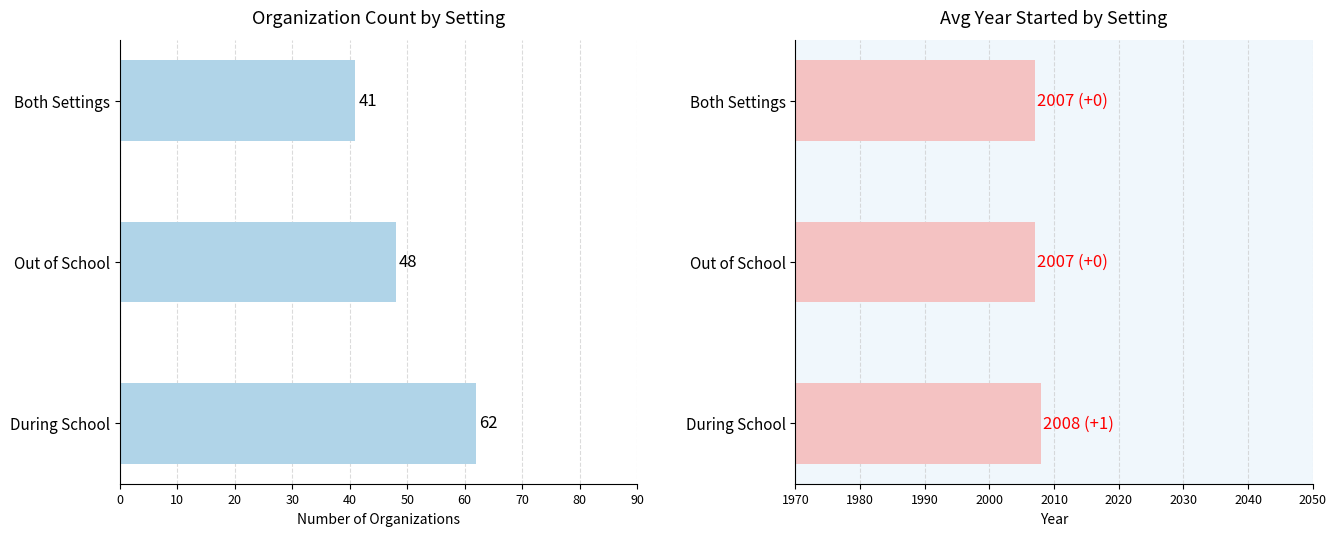

List the series in order of their peak value, lowest first.

Count, Avg Year Started